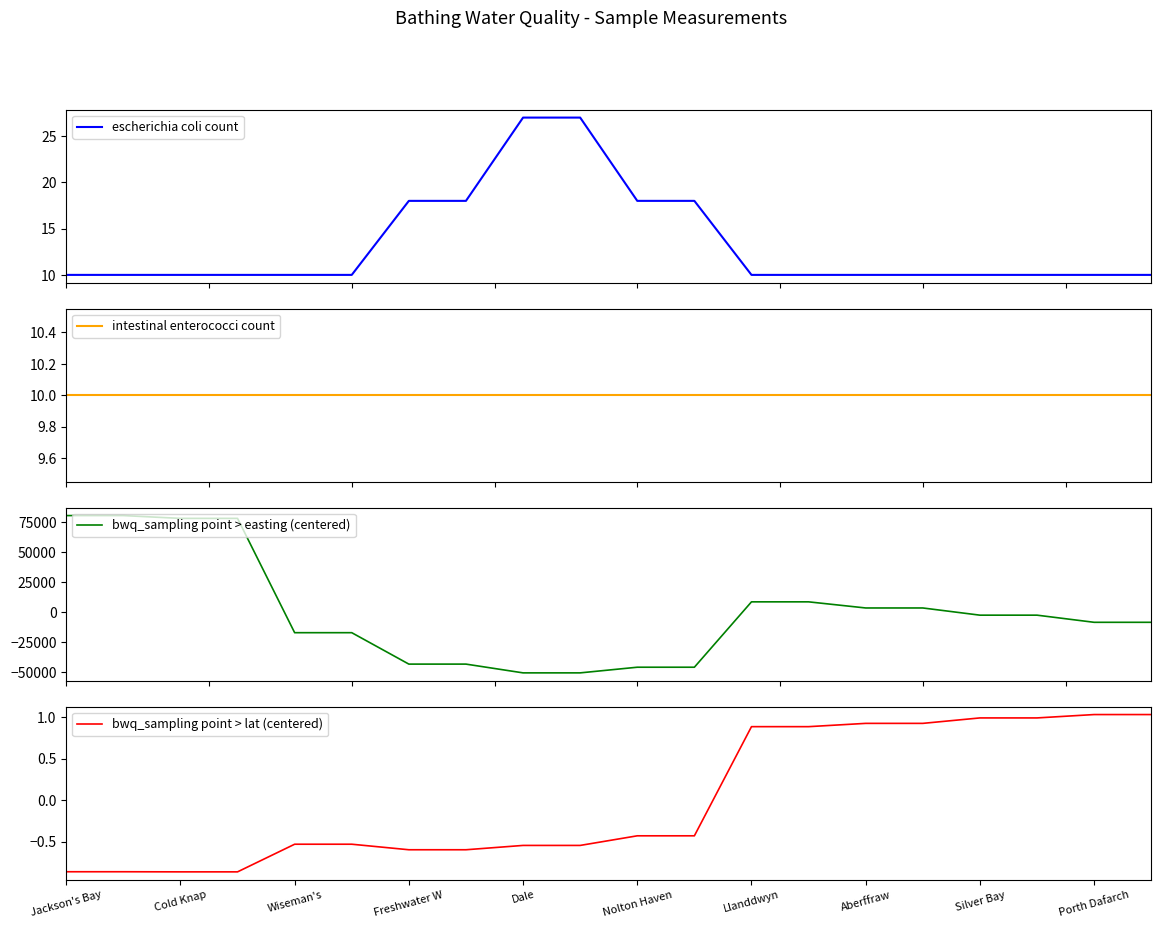

After their last crossing, which series has the higher values: bwq_sampling point > lat (centered) or bwq_sampling point > easting (centered)?

bwq_sampling point > lat (centered)